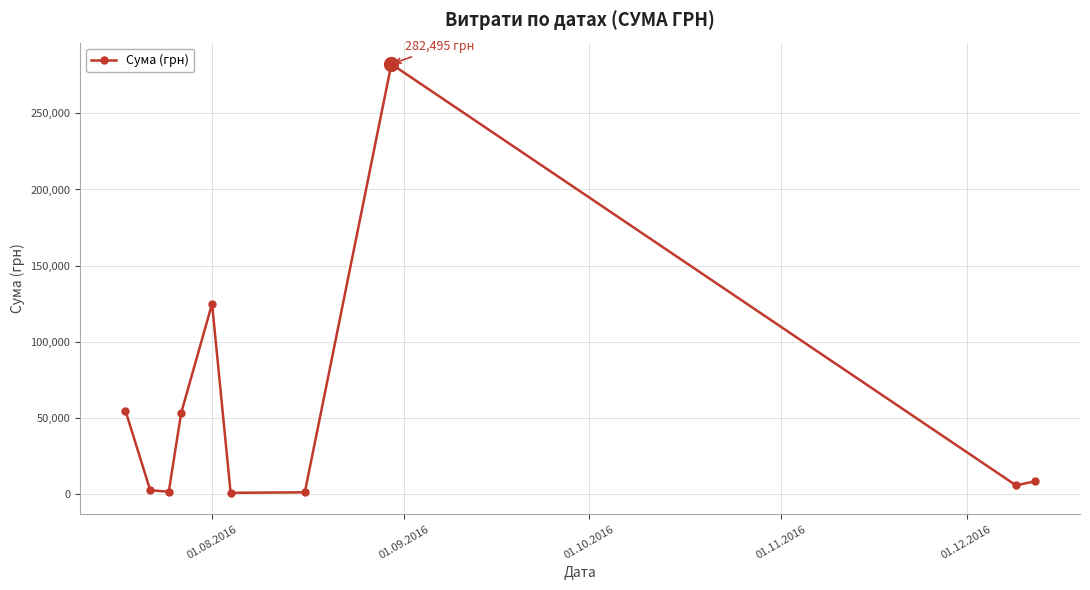

What is the value of the 3rd point from the left?

1198.0